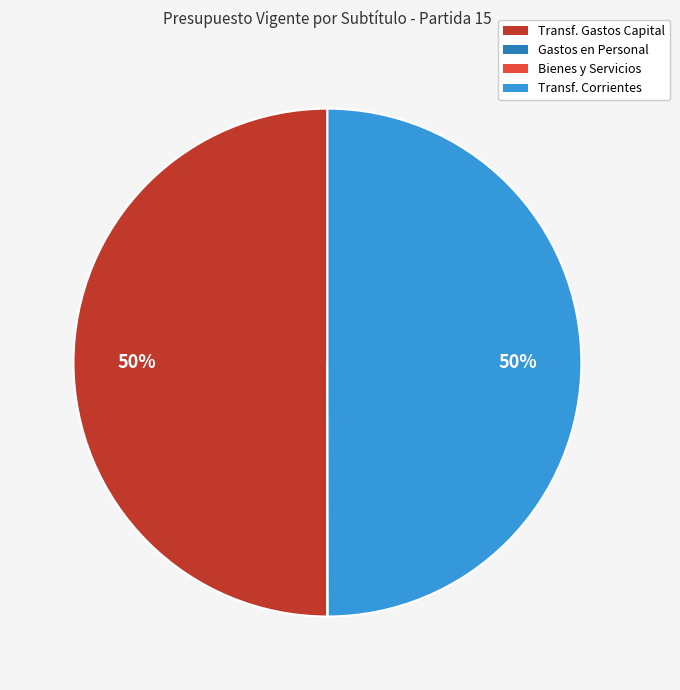

To the nearest percent, what is the average slice percentage?

25%